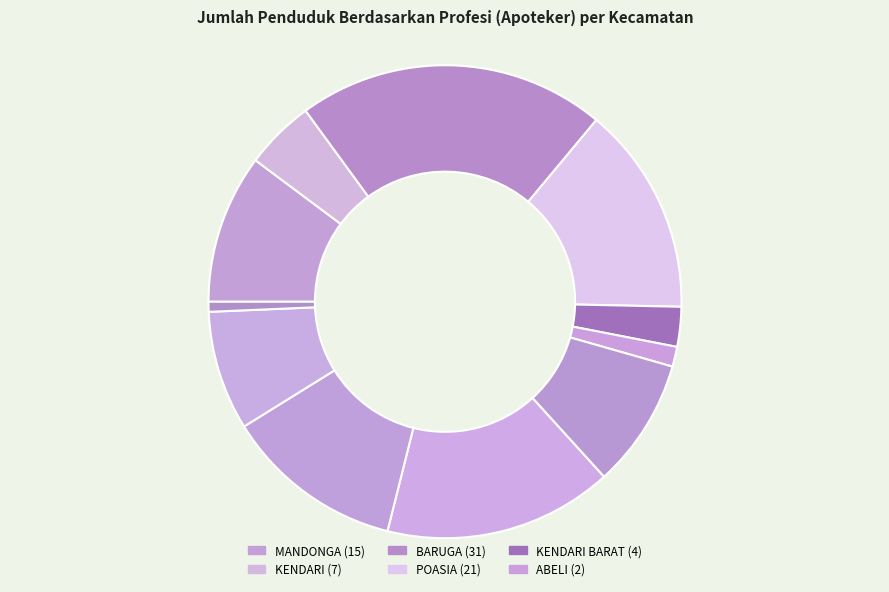

How many segments does this pie chart have?

11